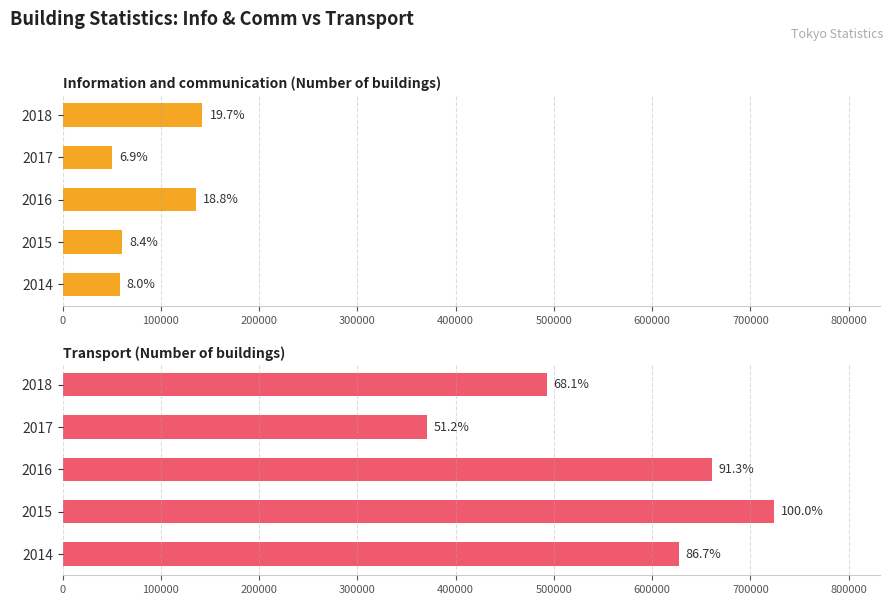

Reading left to right, transcribe all the data shown in this chart.

Information and communication (Number of buildings): 58154	60850	135787	49955	142272
Transport (Number of buildings): 626982	723554	660607	370695	492522